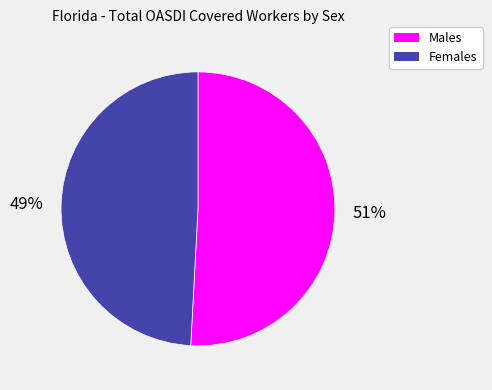

To the nearest percent, what is the average slice percentage?

50%